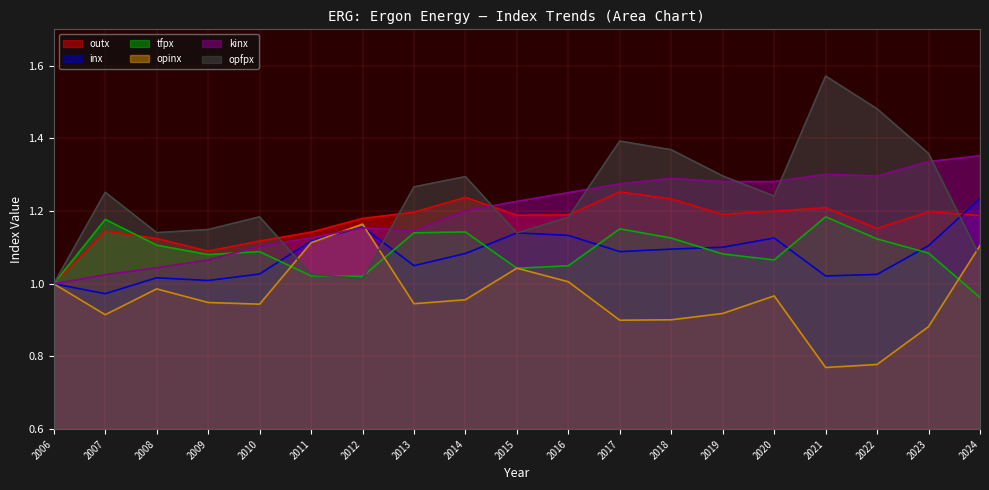

Reading left to right, list all the values displayed in this chart.

outx: 1.0	1.1	1.1	1.1	1.1	1.1	1.2	1.2	1.2	1.2	1.2	1.3	1.2	1.2	1.2	1.2	1.2	1.2	1.2
inx: 1.0	1.0	1.0	1.0	1.0	1.1	1.2	1.0	1.1	1.1	1.1	1.1	1.1	1.1	1.1	1.0	1.0	1.1	1.2
tfpx: 1.0	1.2	1.1	1.1	1.1	1.0	1.0	1.1	1.1	1.0	1.0	1.2	1.1	1.1	1.1	1.2	1.1	1.1	1.0
opinx: 1.0	0.9	1.0	0.9	0.9	1.1	1.2	0.9	1.0	1.0	1.0	0.9	0.9	0.9	1.0	0.8	0.8	0.9	1.1
kinx: 1.0	1.0	1.0	1.1	1.1	1.1	1.2	1.1	1.2	1.2	1.3	1.3	1.3	1.3	1.3	1.3	1.3	1.3	1.4
opfpx: 1.0	1.3	1.1	1.1	1.2	1.0	1.0	1.3	1.3	1.1	1.2	1.4	1.4	1.3	1.2	1.6	1.5	1.4	1.1